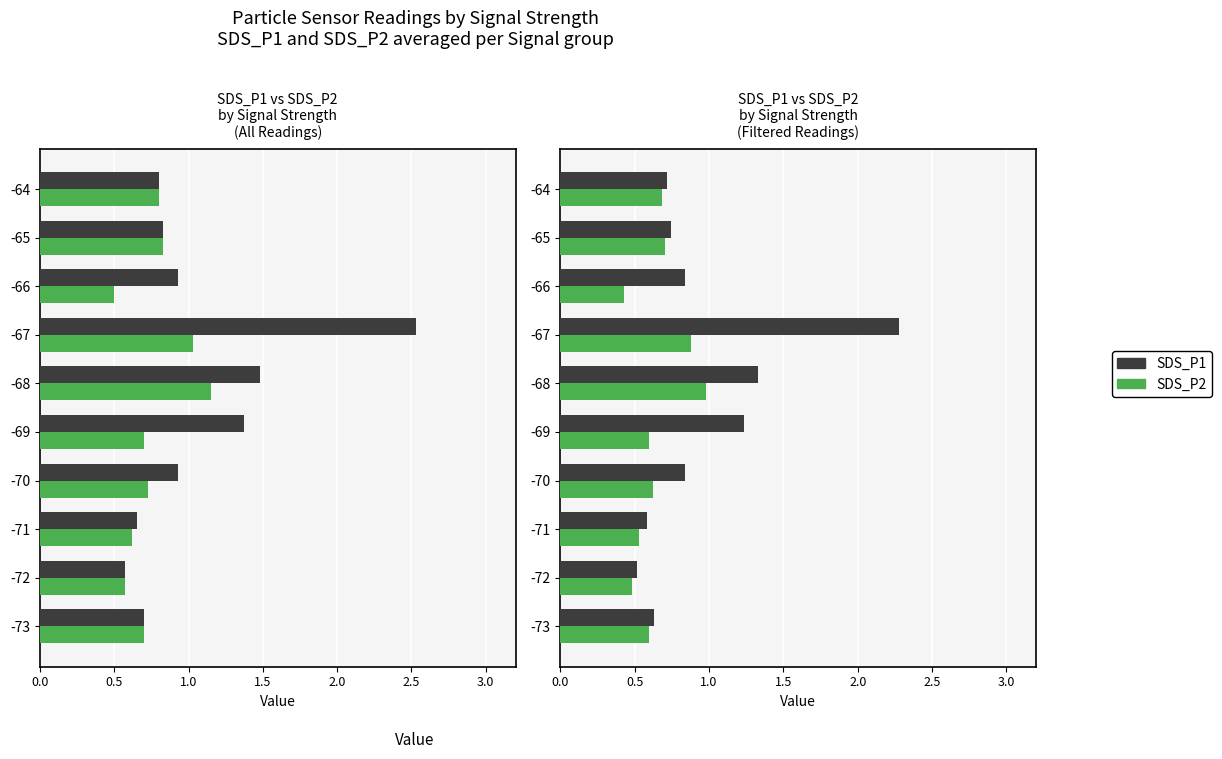

At how many categories does at least one series exceed 0?

10